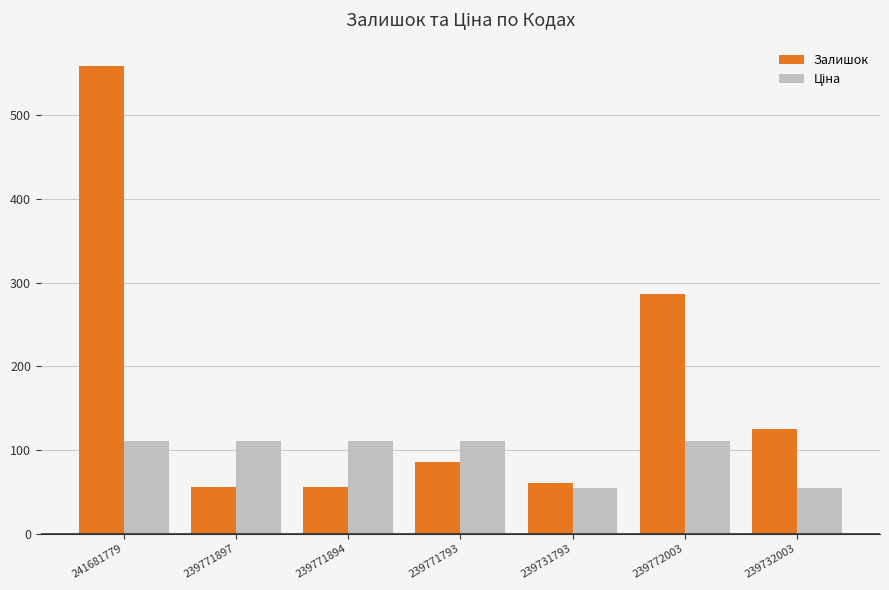

What is the label of the 5th bar from the left?

239731793